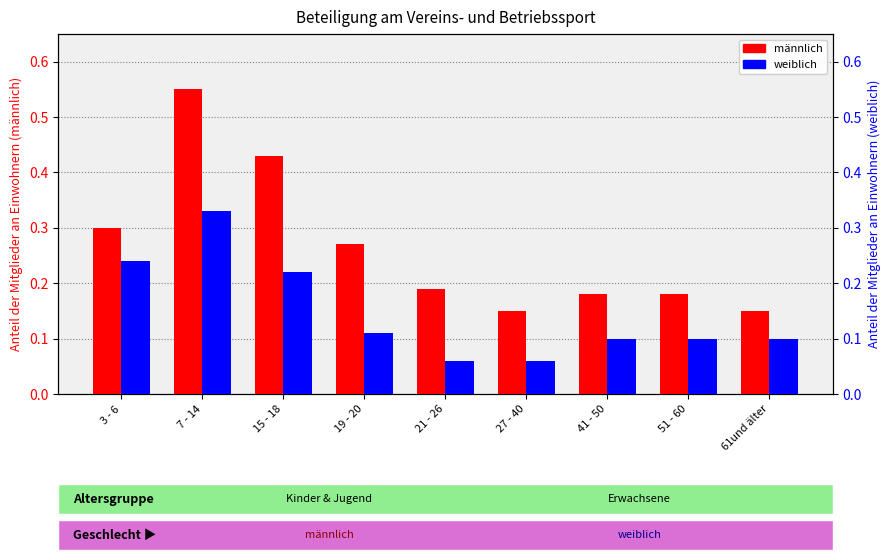

Rank the series at 41 - 50 from lowest to highest value.

weiblich, männlich